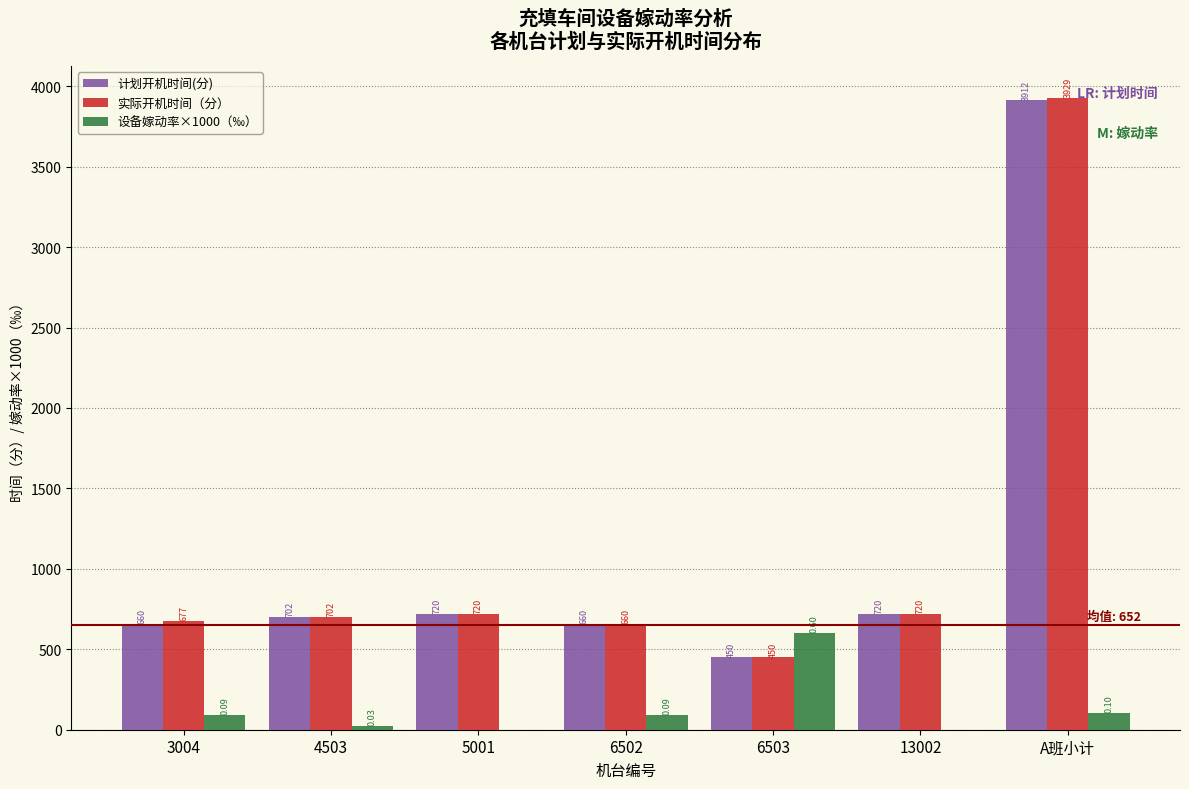

At which label does 计划开机时间(分) reach its peak?

A班小计